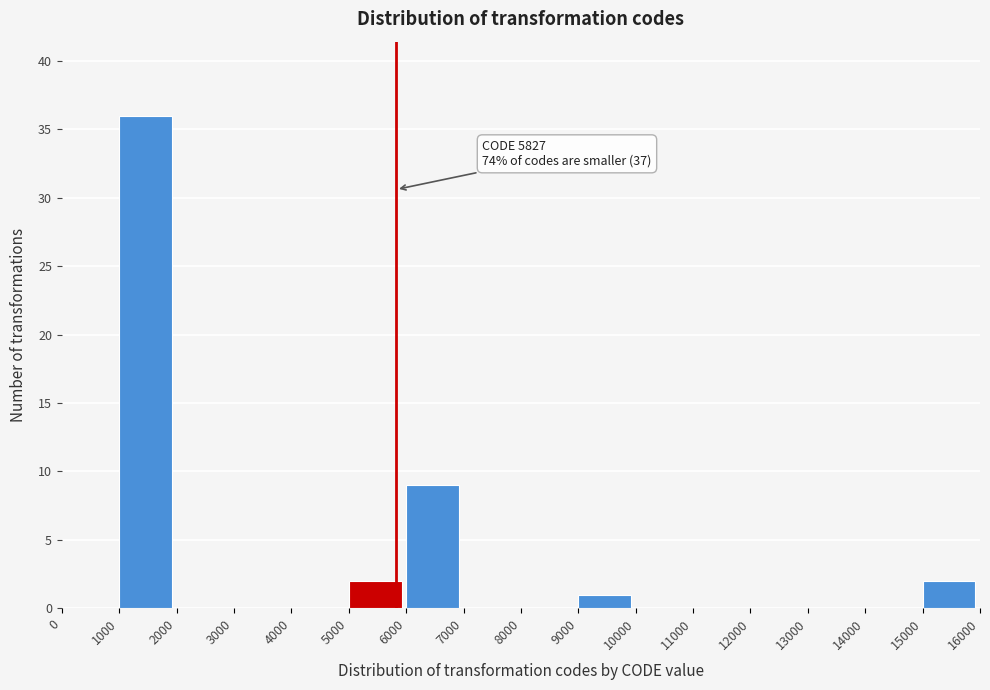

Over which range of the x-axis is the bar tallest?

1000 to 2000